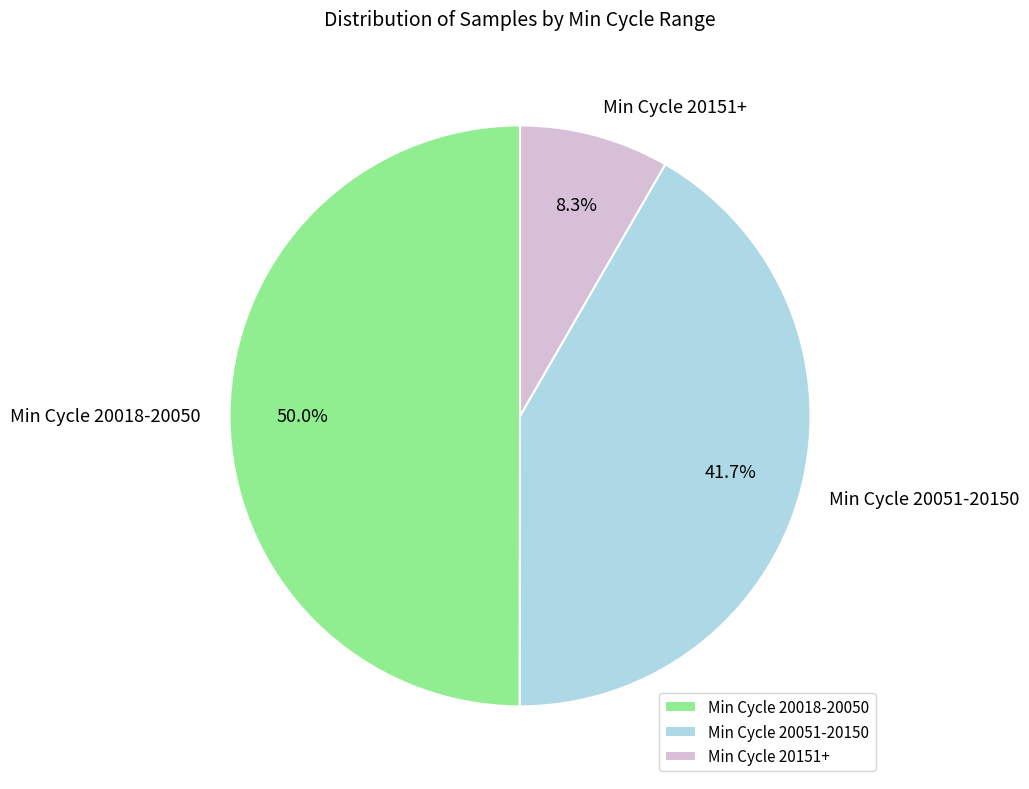

Does Min Cycle 20151+ represent more than half of the total?

No